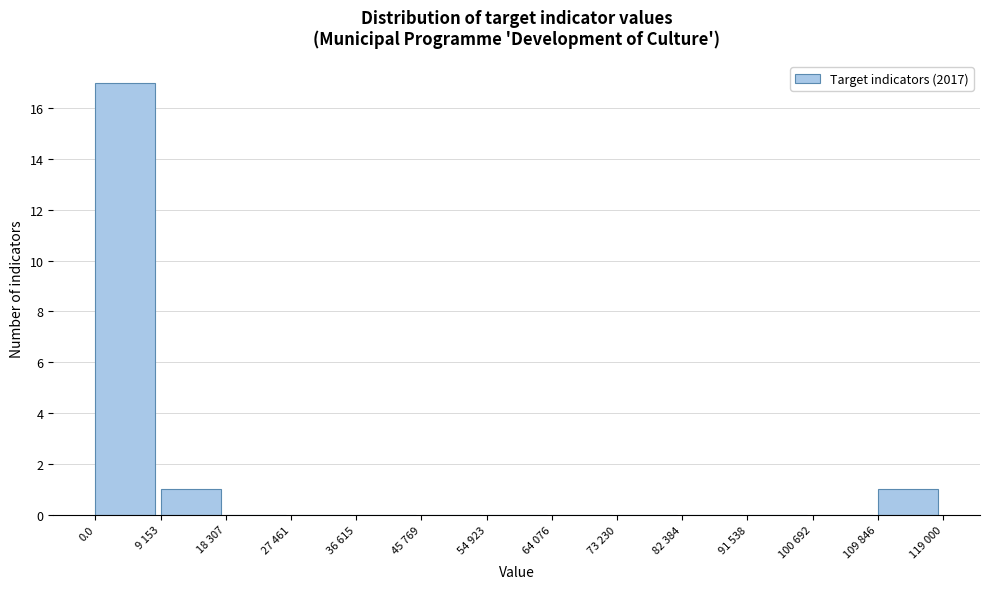

Reading left to right, transcribe all the data shown in this chart.

0.0=17	9 153=1	18 307=0	27 461=0	36 615=0	45 769=0	54 923=0	64 076=0	73 230=0	82 384=0	91 538=0	100 692=0	109 846=1